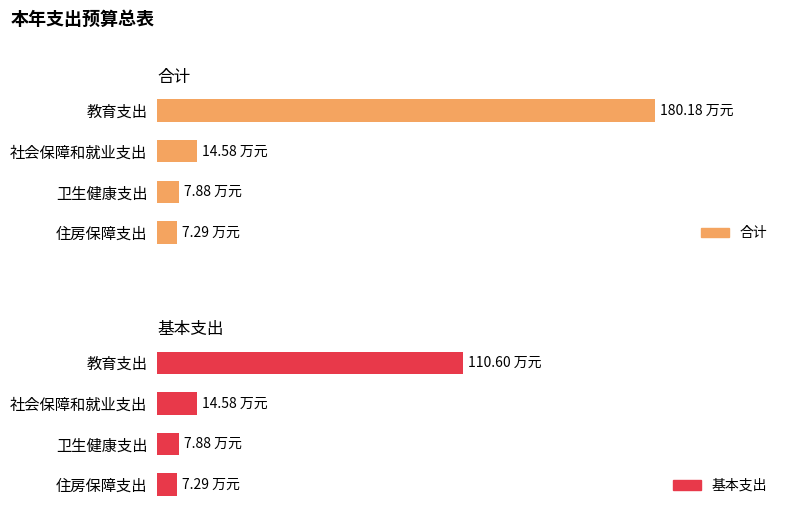

True or false: 合计 has a value of 180.2 at 0.

True